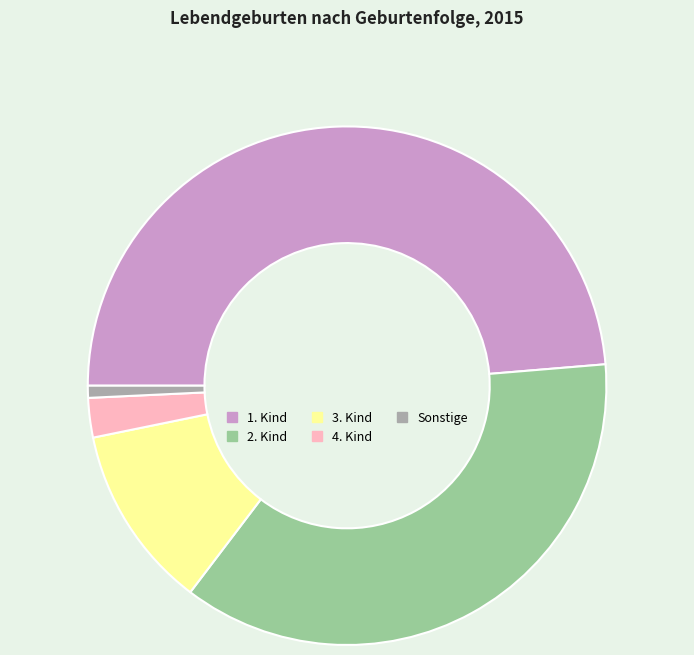

Does 2. Kind account for over 50% of the chart?

No